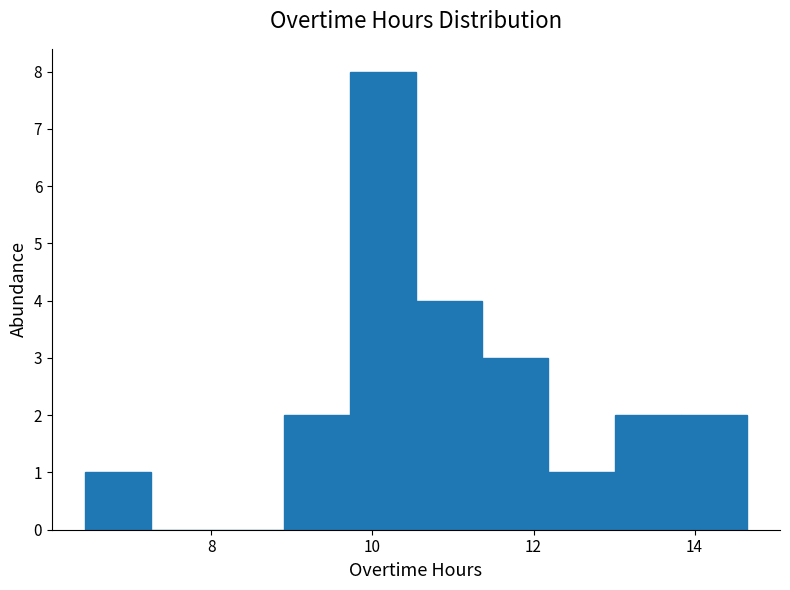

What is the height of the bar covering 13.8 to 14.6 on the x-axis? Neither the bar edges nor the heights are printed on the chart, so give them approximately, as read against the axes.

2